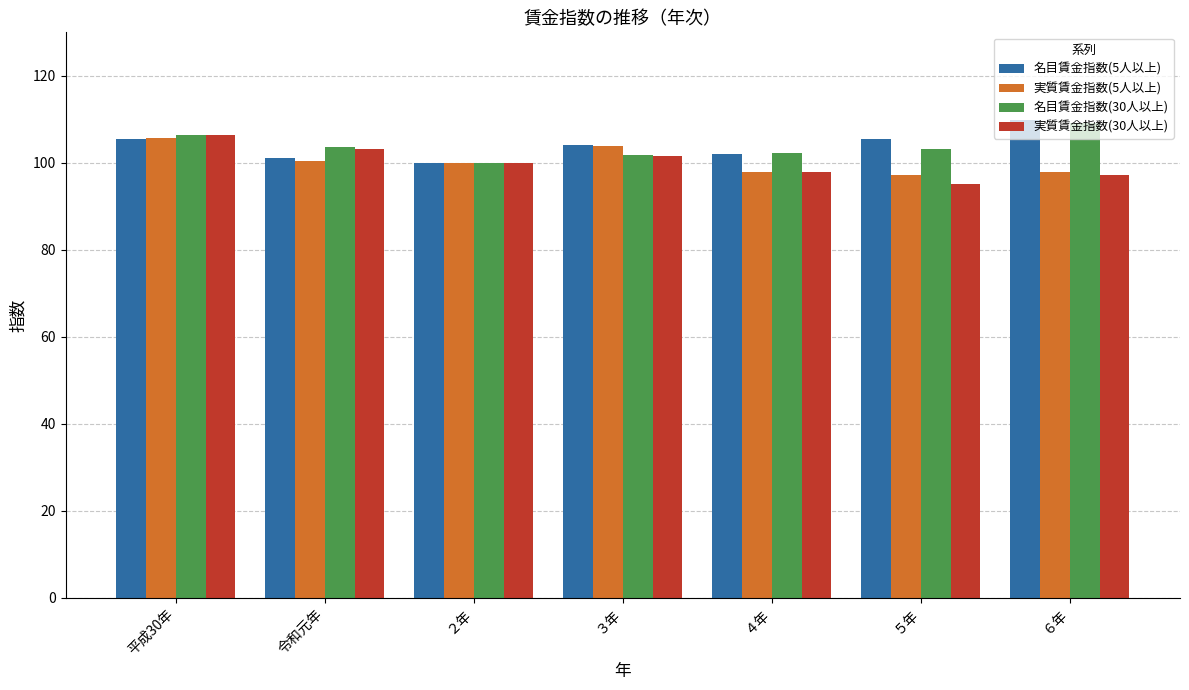

Which series changed the most between 平成30年 and ５年?

実質賃金指数(30人以上)